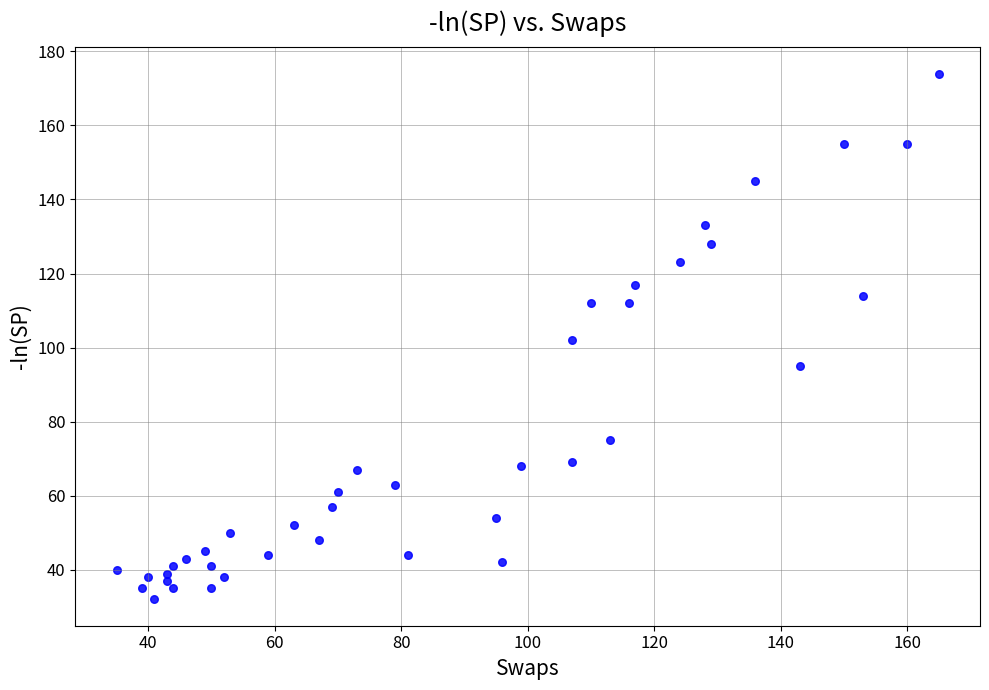

What is the range of X values (max minus min)?

130